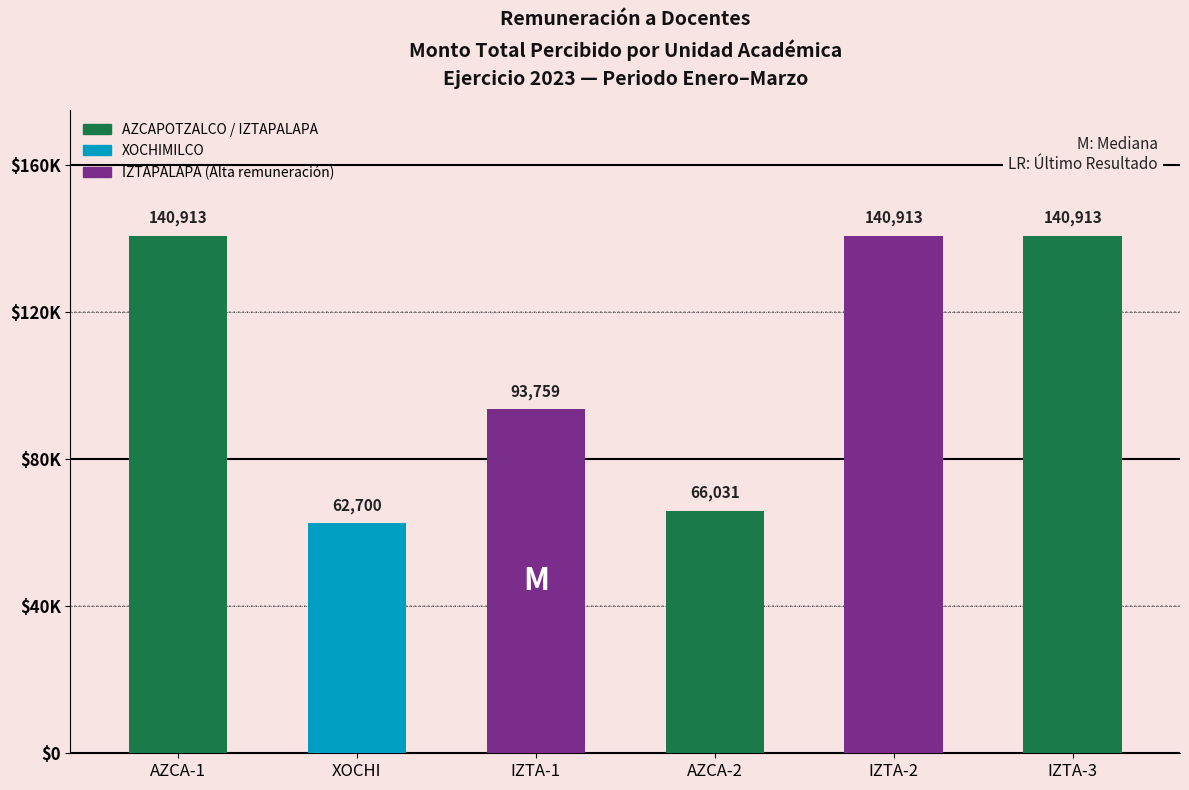

What position from the left is IZTA-2?

5